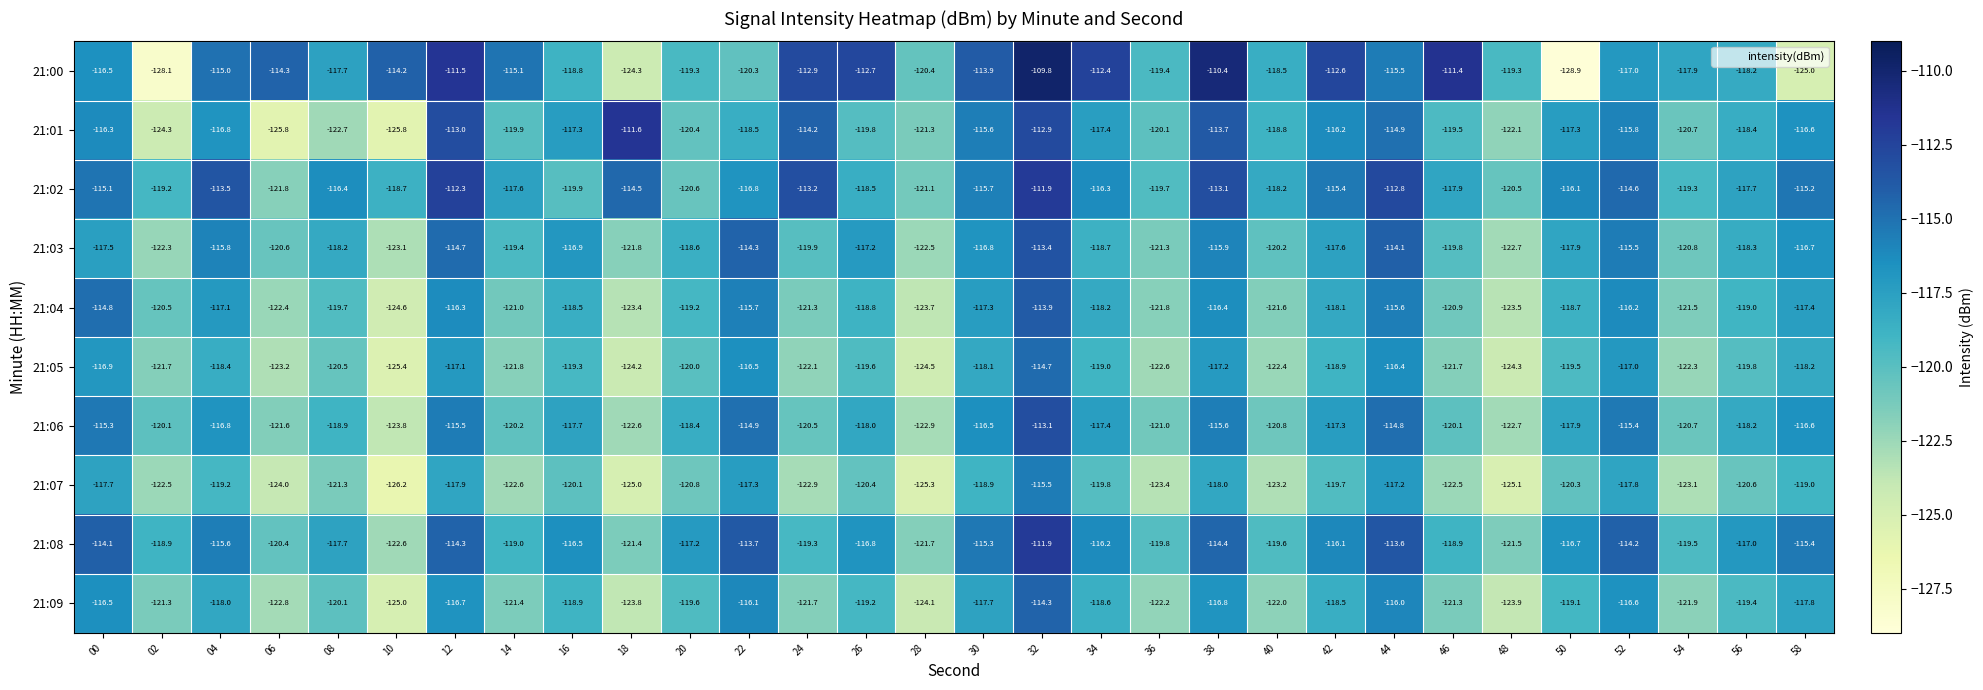

What is the sum of all 21:03 values?

-3552.5